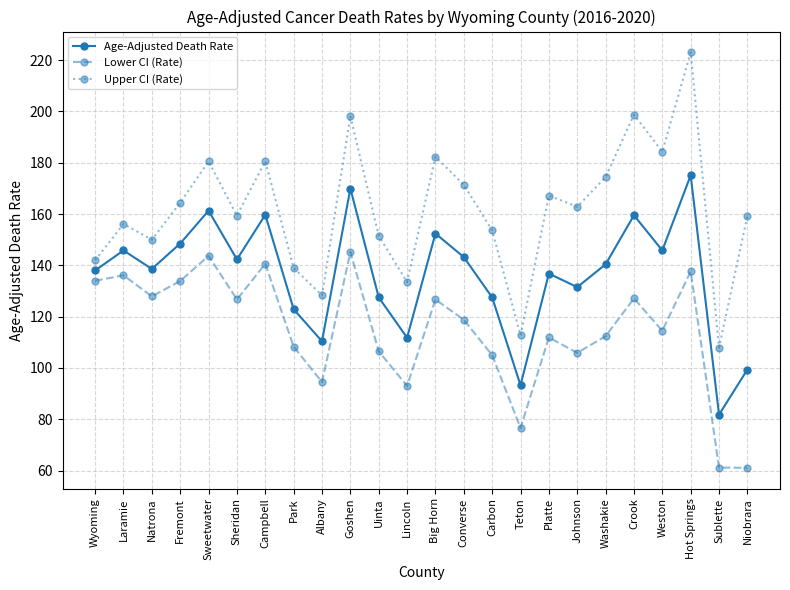

What is the sum of the Age-Adjusted Death Rate values at Uinta and Sheridan?

269.8